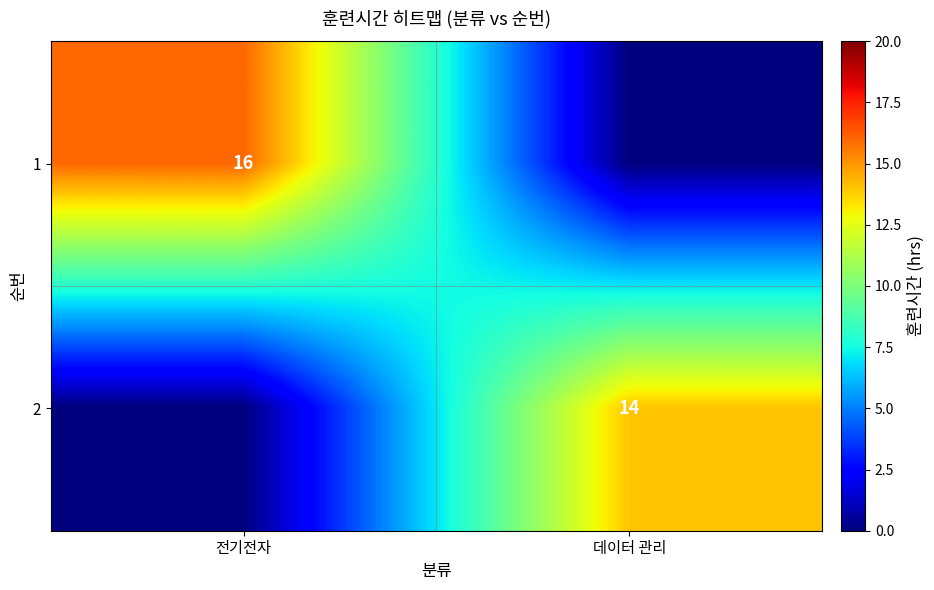

The 1 series shows 16 at 전기전자. True or false?

True